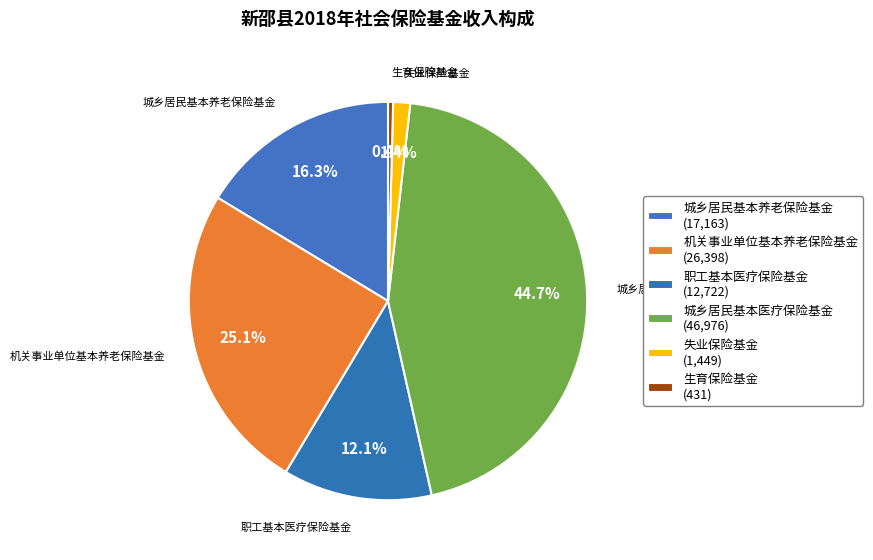

Is it true that 城乡居民基本养老保险基金 is 16% of the pie?

True